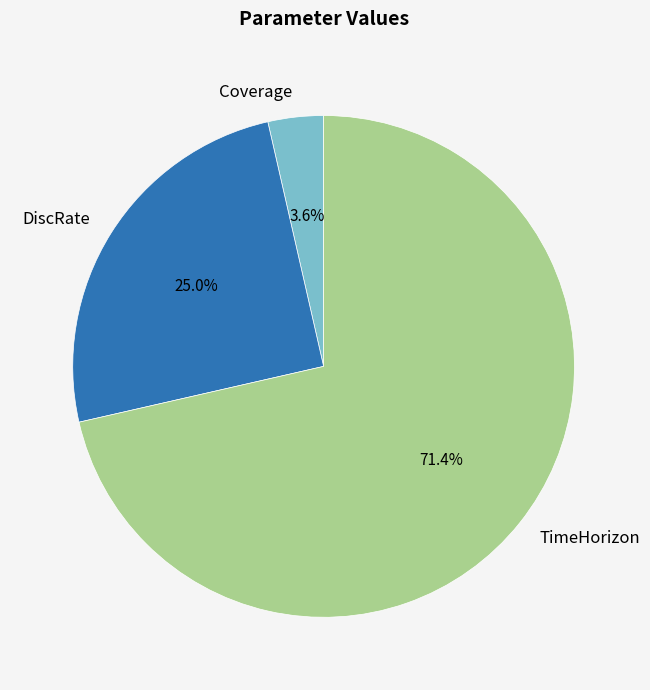

Does TimeHorizon account for over 50% of the chart?

Yes